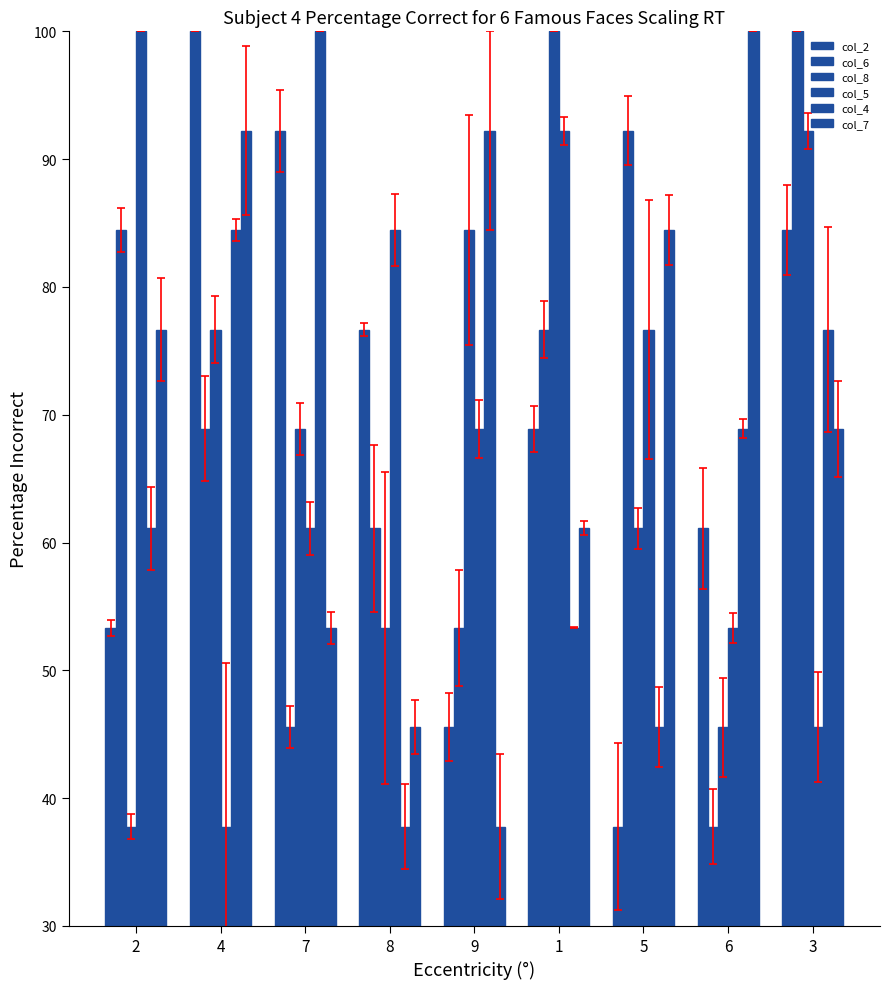

At which category is the sum across all series the highest?

3